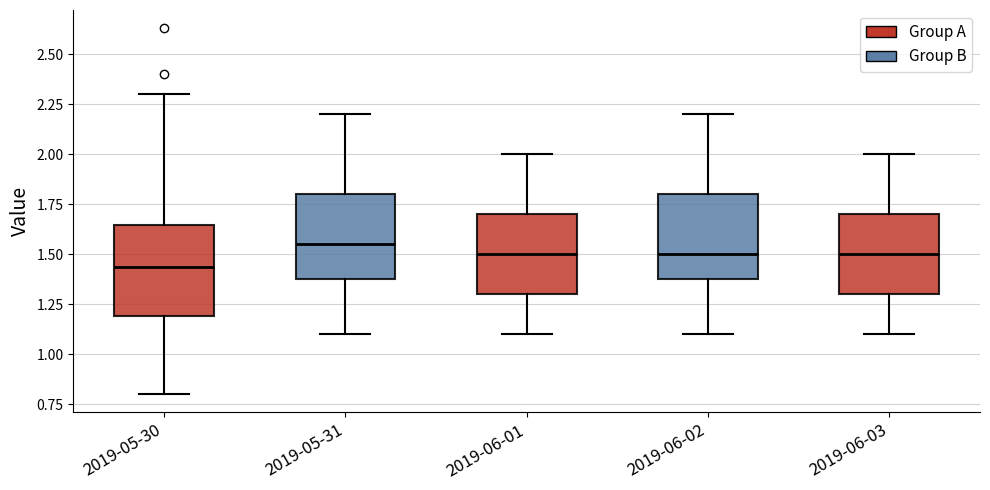

Where is the upper edge of the box for 2019-06-02 on the y-axis? The values are not printed on the chart, so give them approximately, as read against the axis.

1.80